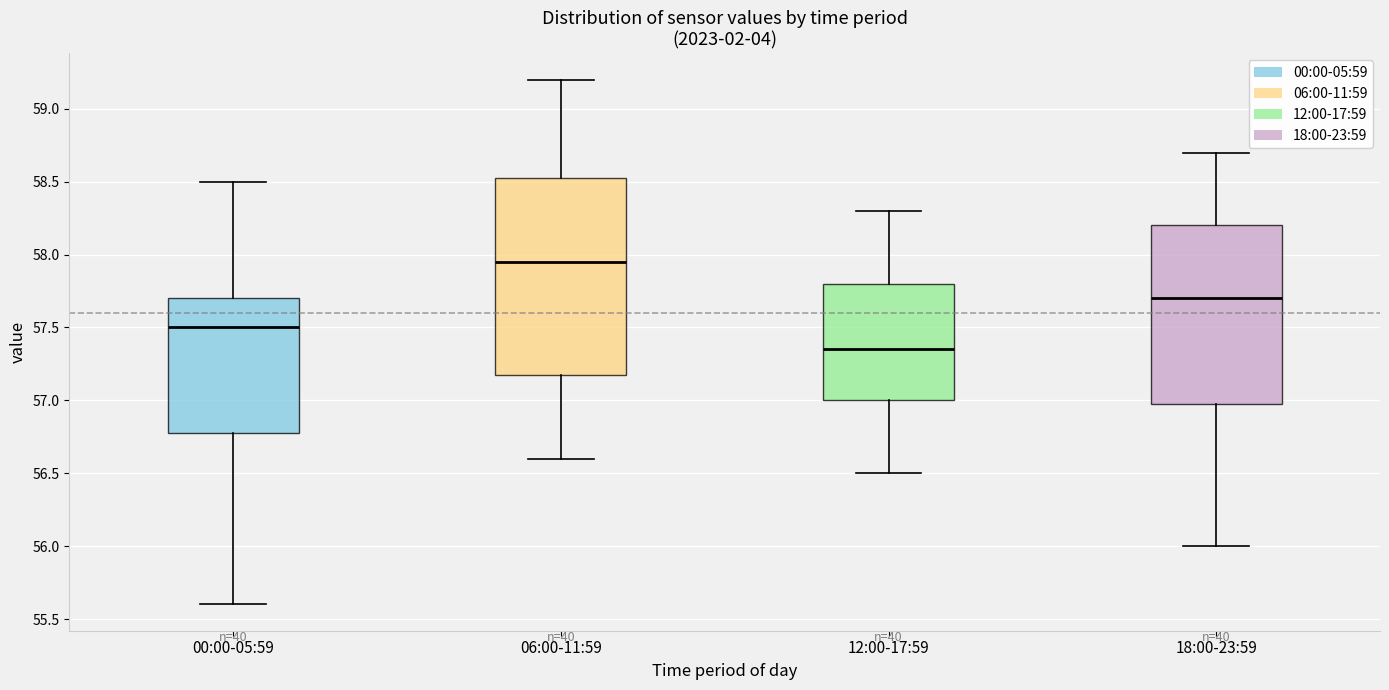

Which box has the lowest median line?

12:00-17:59